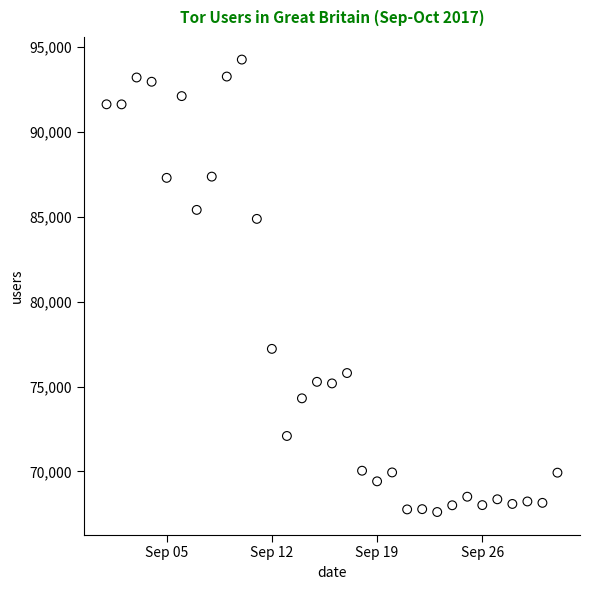

What is the range of X values (max minus min)?

30